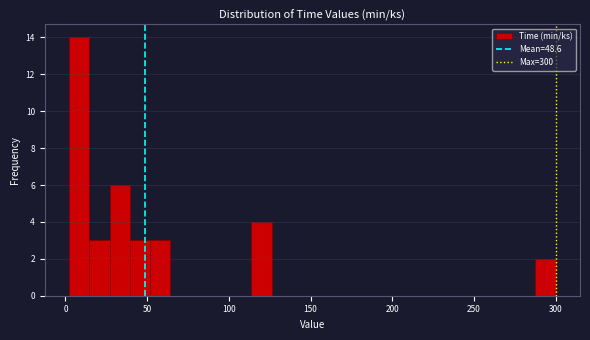

Around what value on the x-axis is the tallest bar? Give the approximate position of its centre, as read against the axis.

10